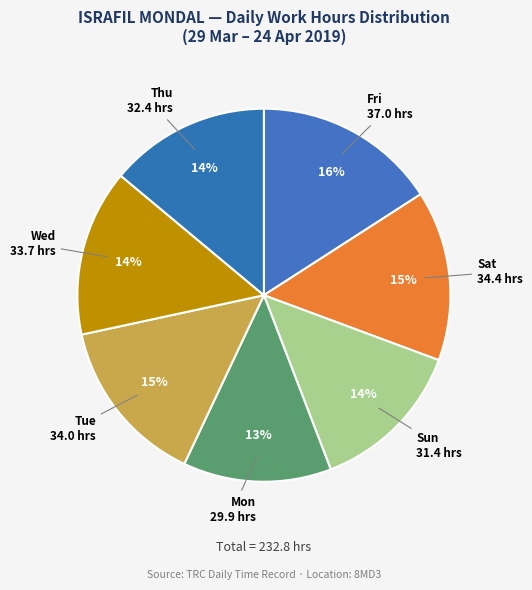

How many segments does this pie chart have?

7